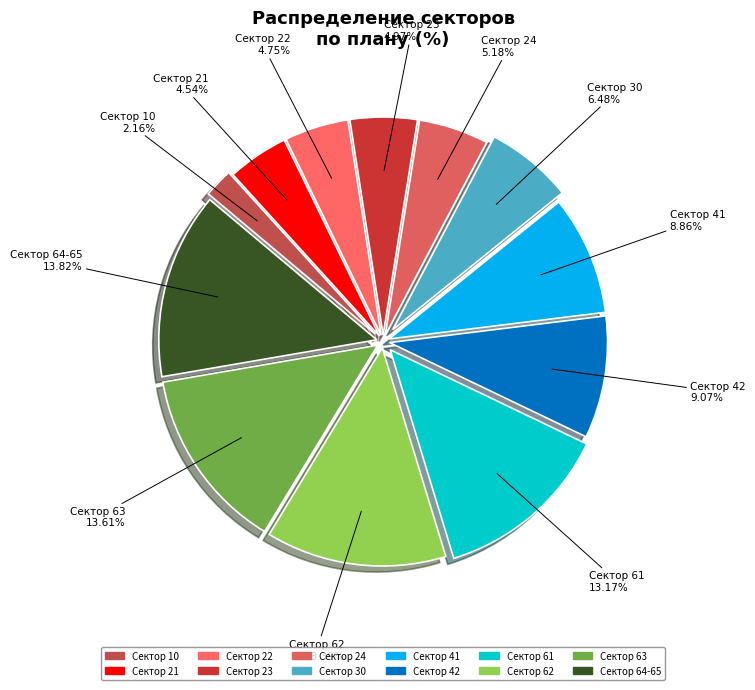

How many slices are in this pie chart?

12